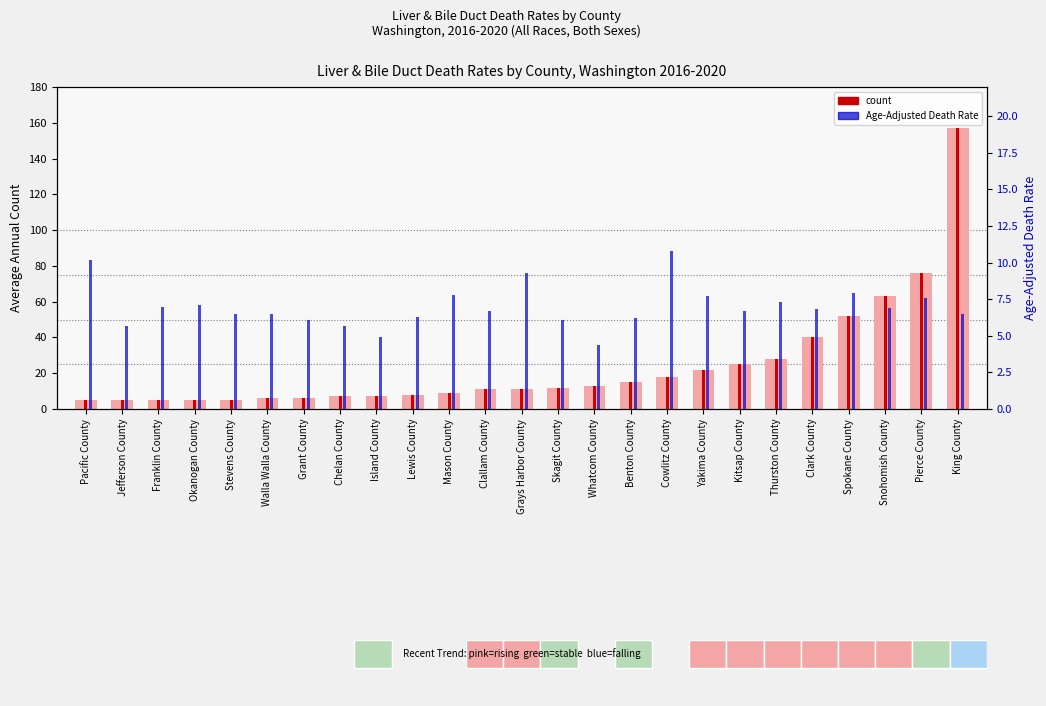

Rank the series by their average value, from lowest to highest.

Age-Adjusted Death Rate, count